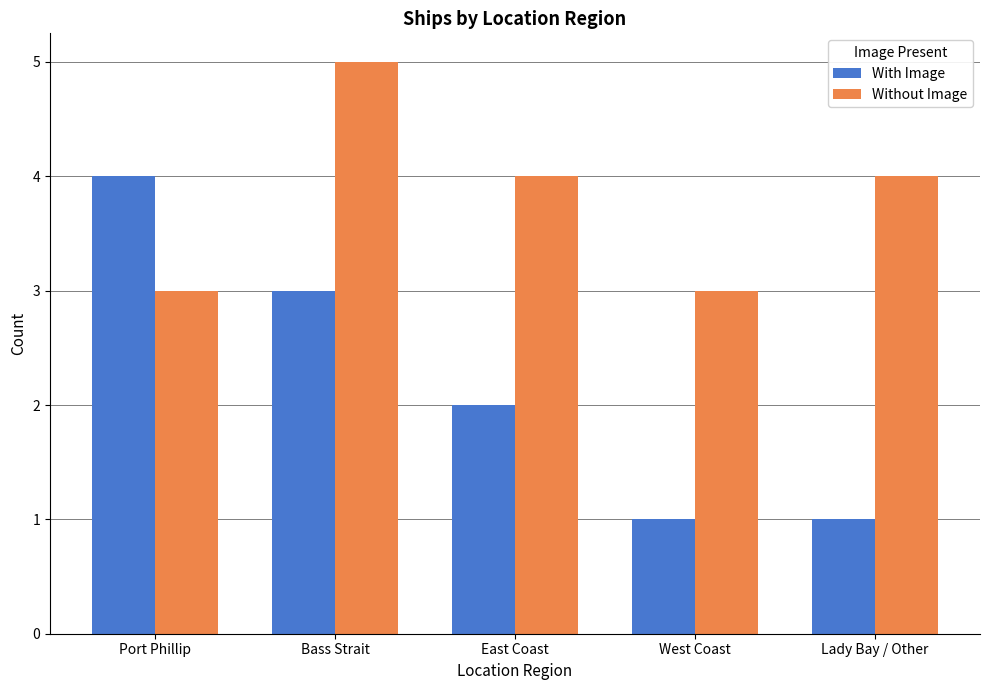

Count the number of data series in this chart.

2